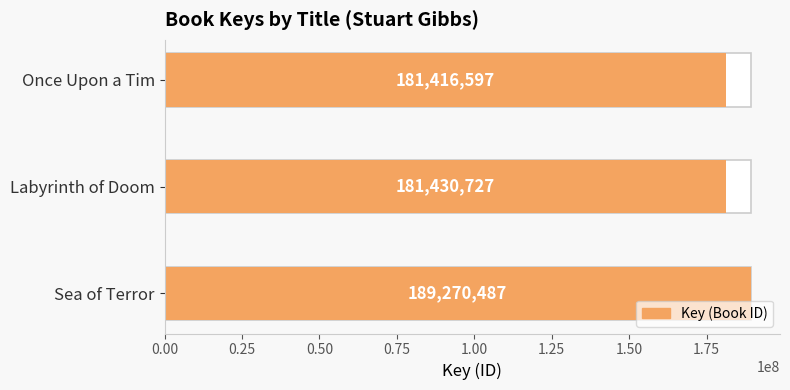

The value at Sea of Terror is 276607744. True or false?

False